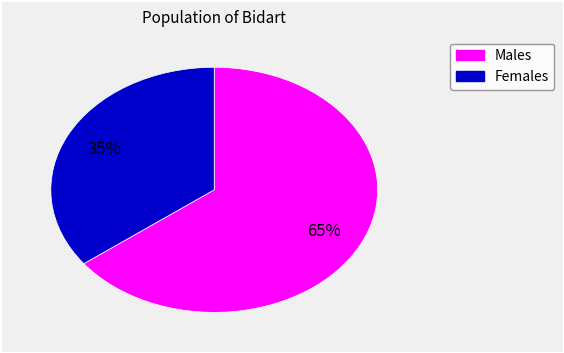

Is there any slice that represents more than half of the pie?

Yes